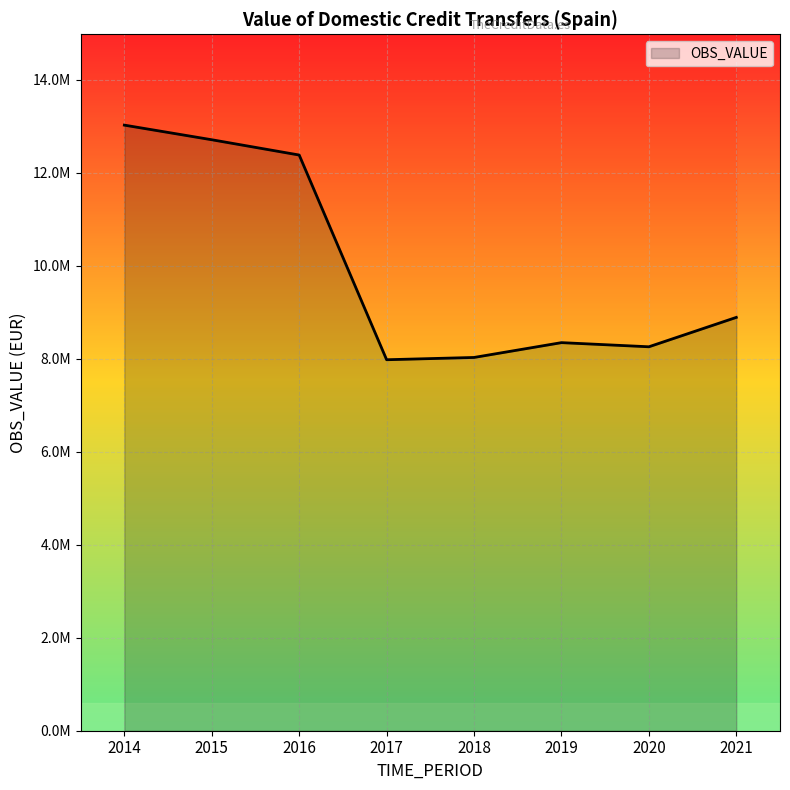

At which label is the value closest to 10500598?

2021